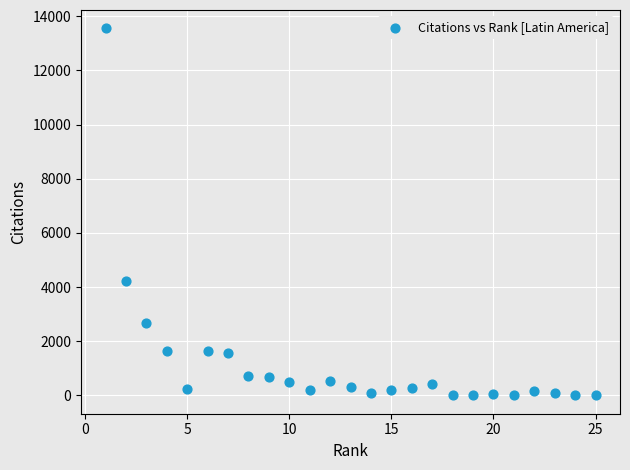

What Y value in the scatter plot is closest to 6776?

4240